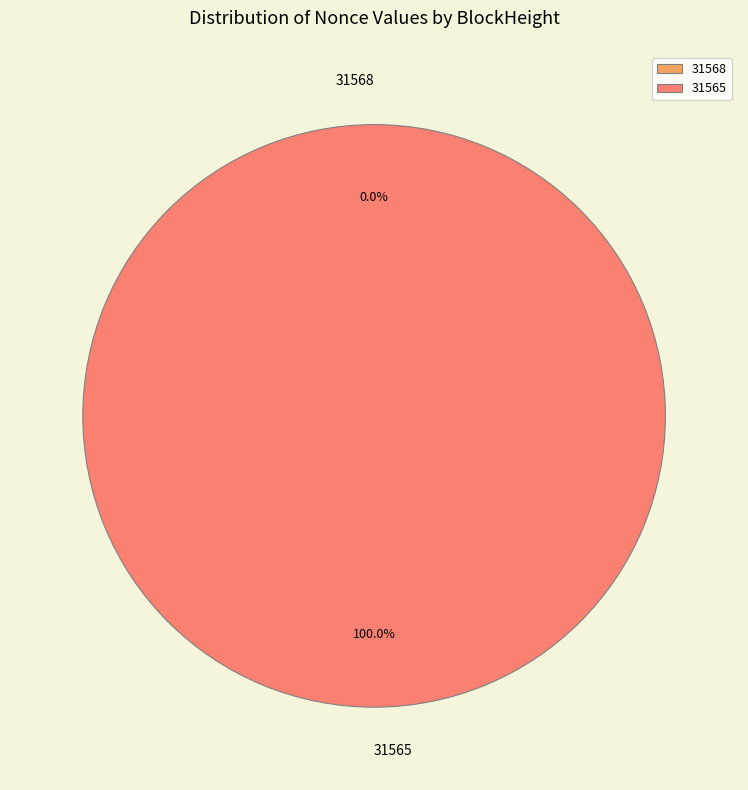

Is it true that 31565 is 91% of the pie?

False